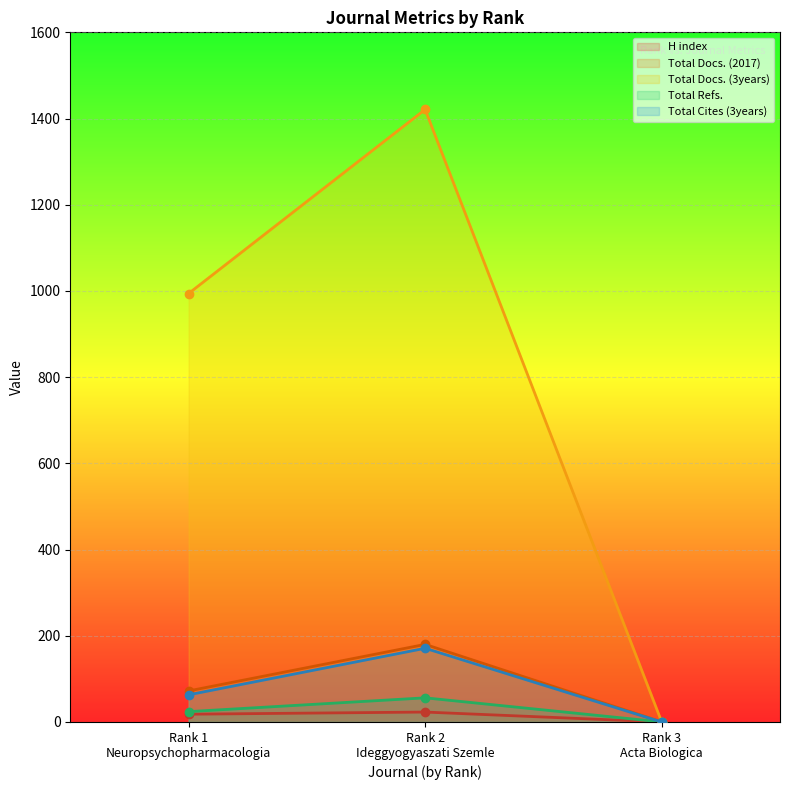

Reading left to right, transcribe all the data shown in this chart.

H index: 18	23	0
Total Docs. (2017): 72	180	0
Total Docs. (3years): 994	1421	0
Total Refs.: 24	56	0
Total Cites (3years): 63	171	0